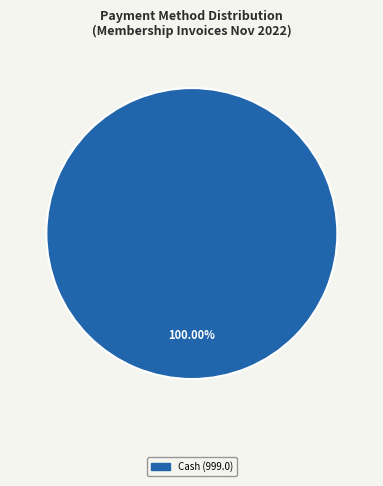

Is there any slice that represents more than half of the pie?

Yes